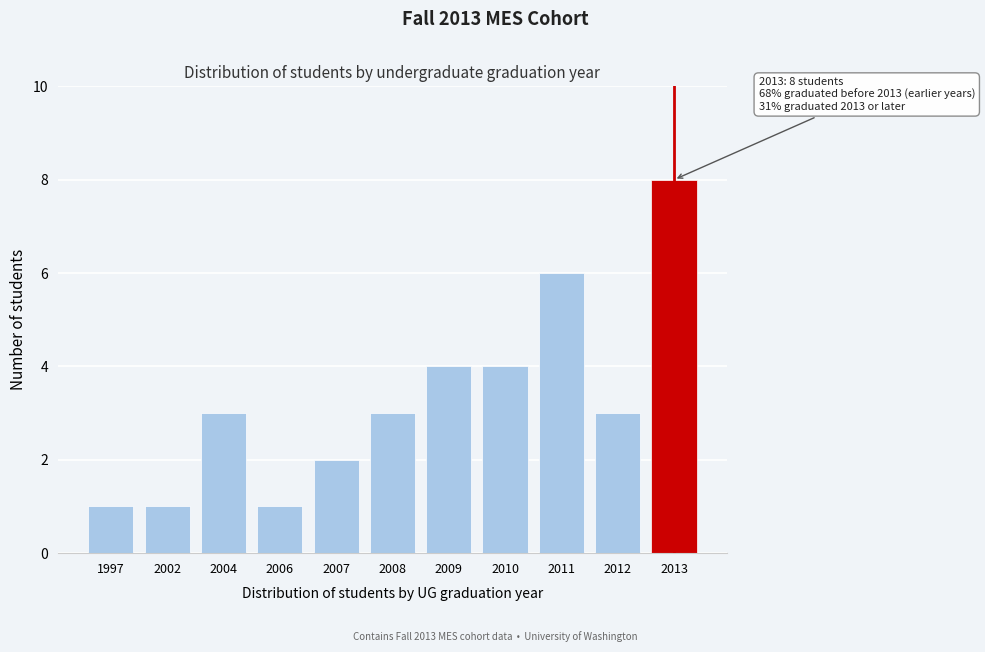

Reading left to right, list all the values displayed in this chart.

1	1	3	1	2	3	4	4	6	3	8